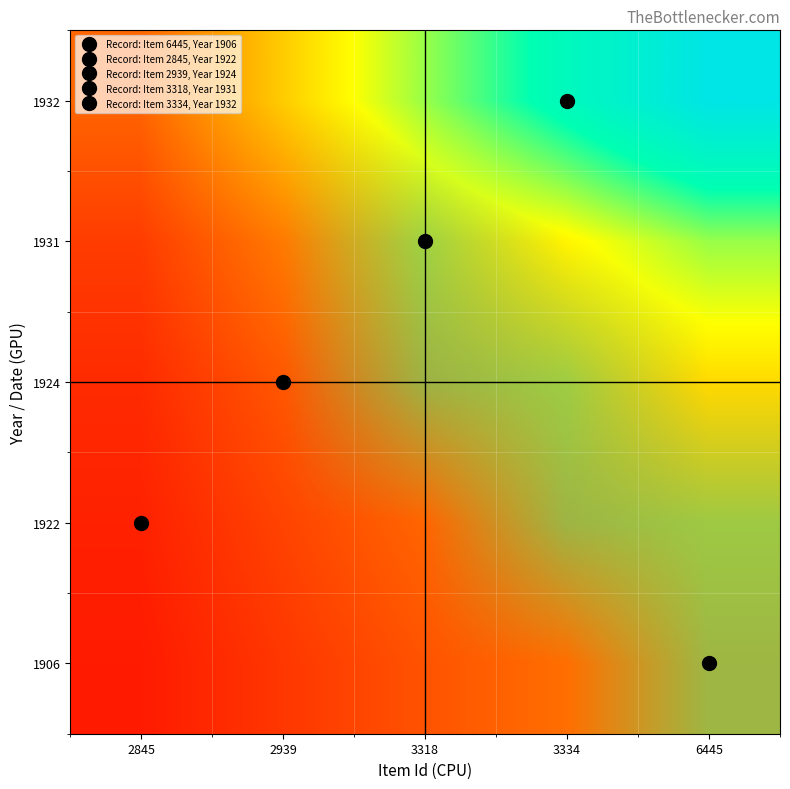

Is it true that 1924 equals 1 at 3318?

False